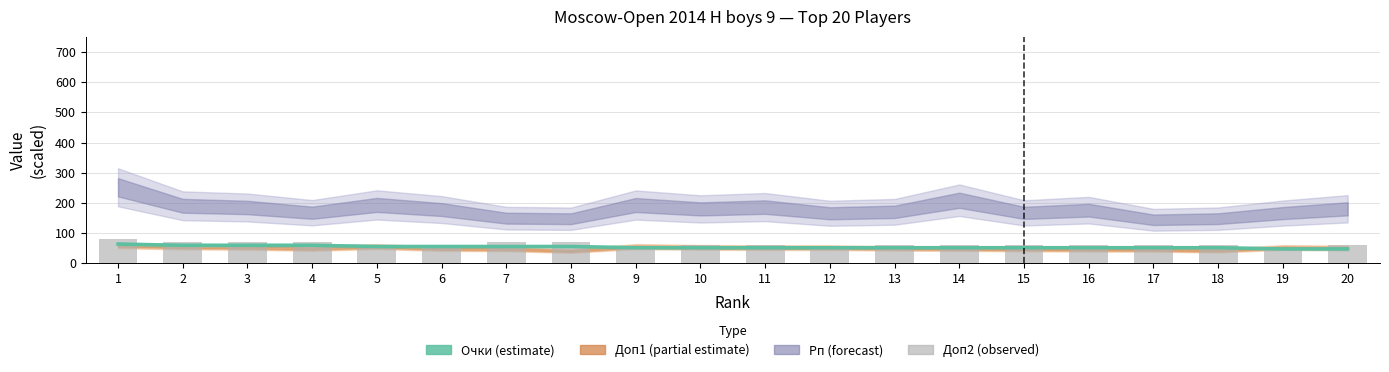

At which label does Очки (estimate) first exceed 52?

1